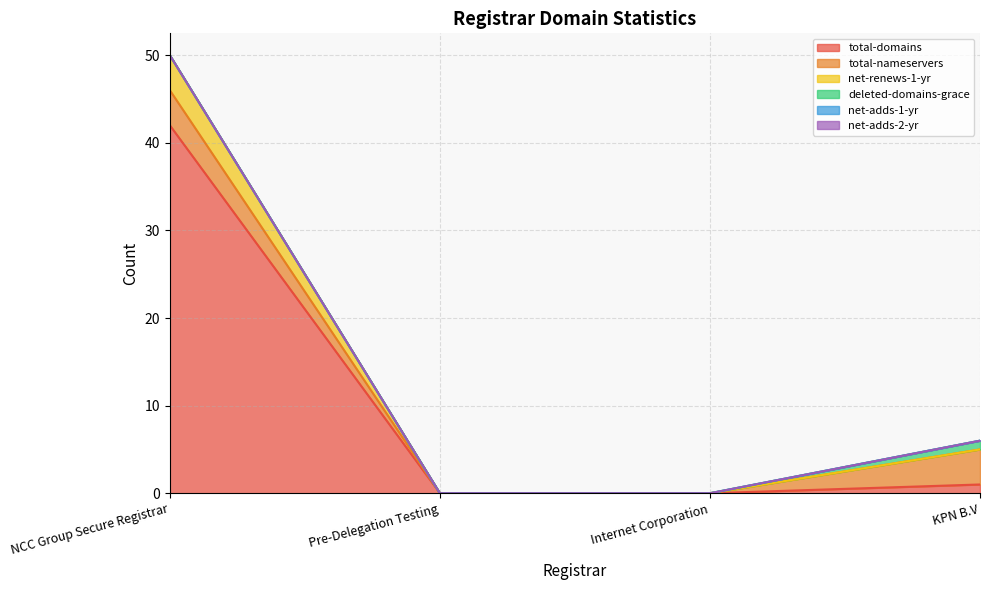

True or false: total-nameservers has a value of 0 at Pre-Delegation Testing.

True